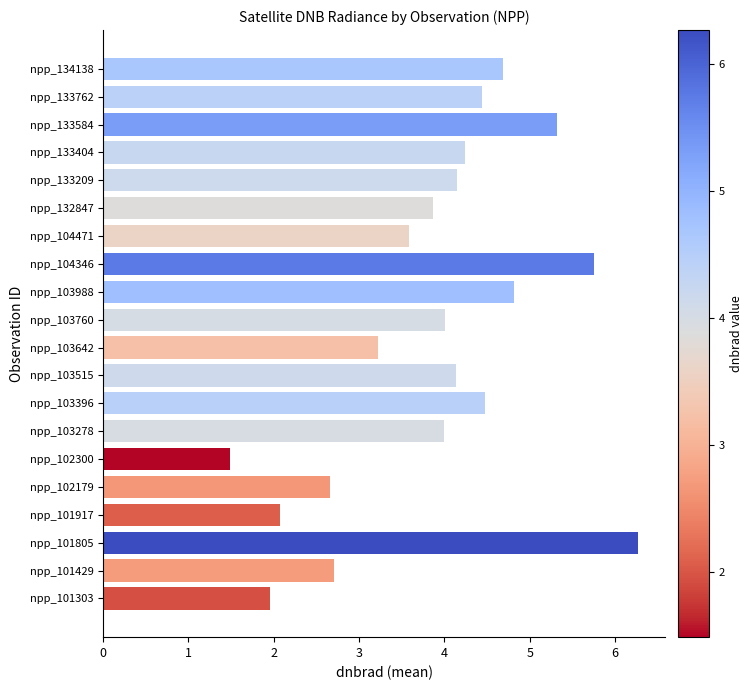

True or false: the data shows 0.9 at npp_103642.

False